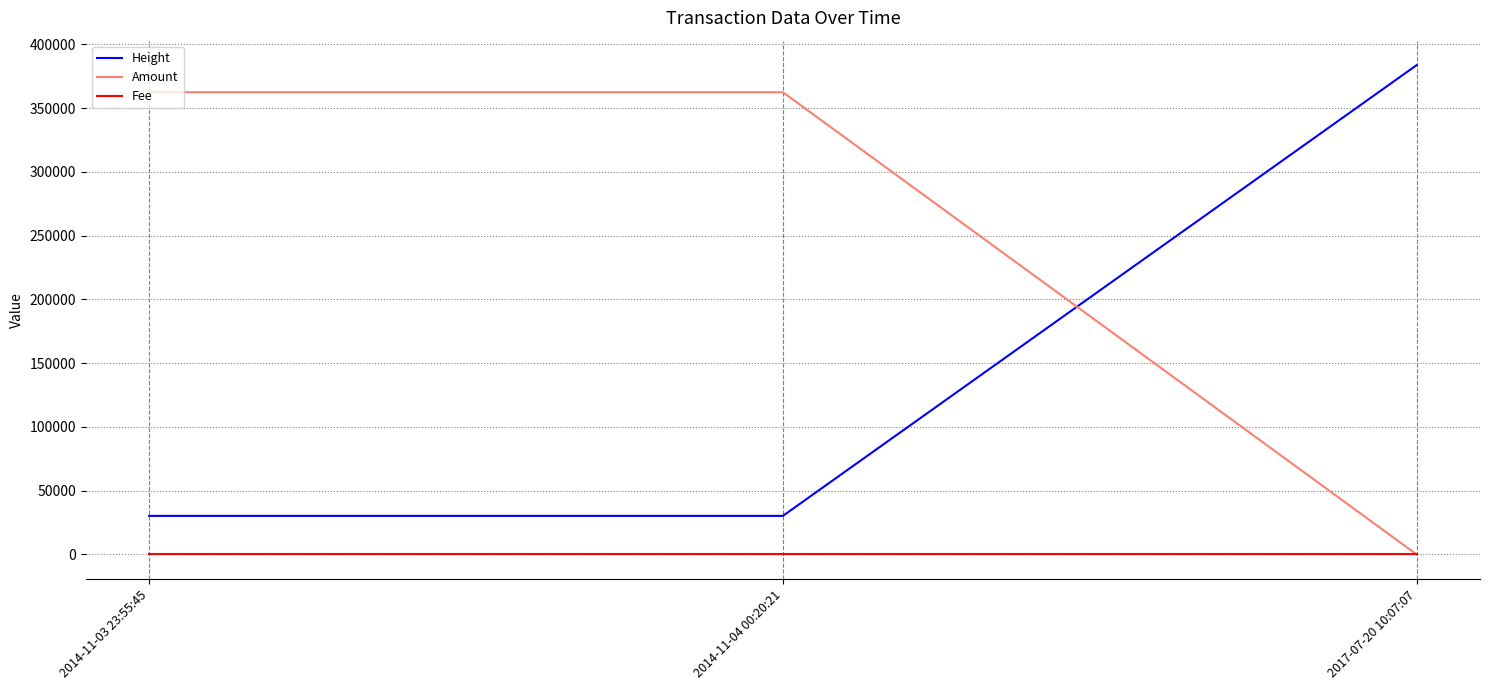

What is the maximum value shown in the chart?

383756